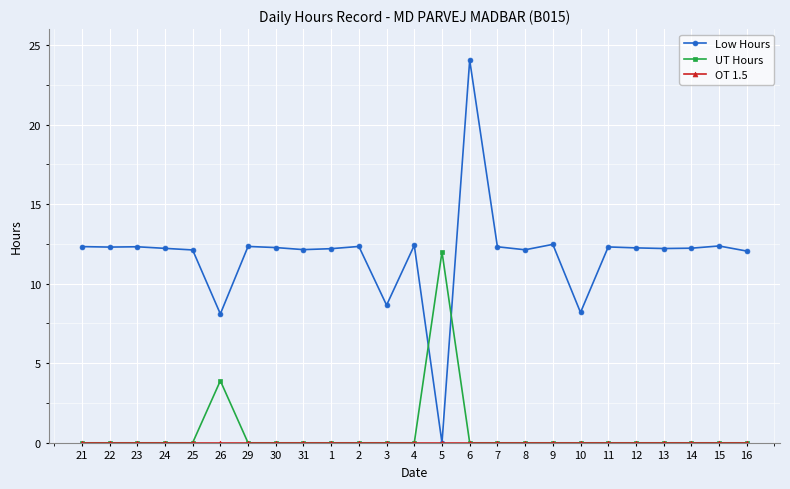

Is this an area chart (filled region under the line)?

No